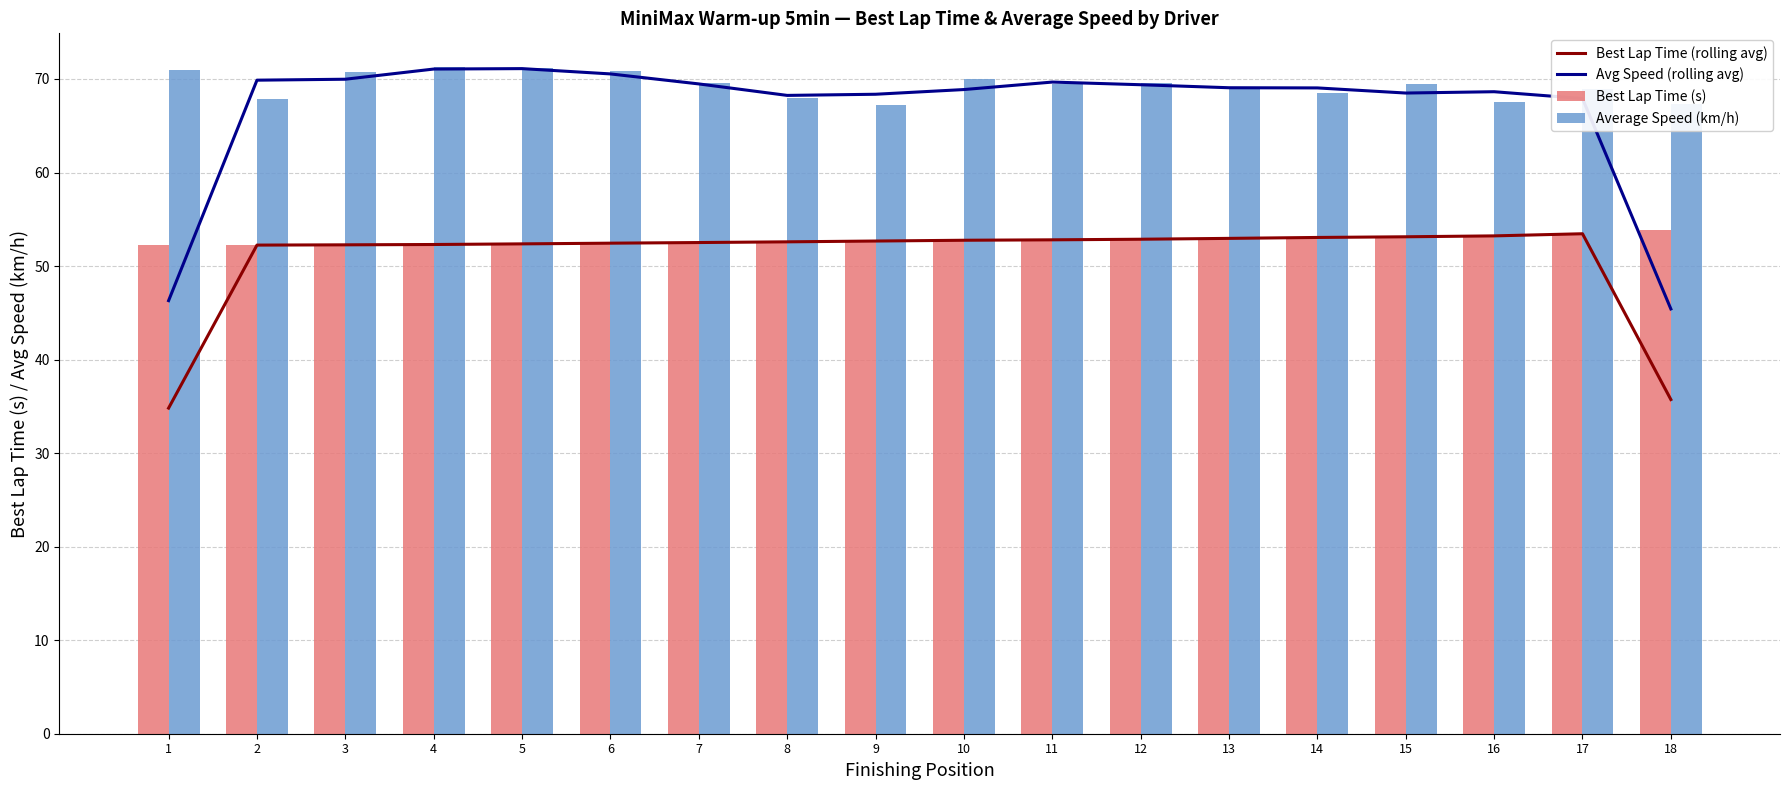

Reading left to right, transcribe all the data shown in this chart.

Best Lap Time (rolling avg): 34.8	52.2	52.3	52.3	52.4	52.4	52.5	52.6	52.7	52.8	52.8	52.9	53.0	53.1	53.1	53.2	53.5	35.7
Avg Speed (rolling avg): 46.3	69.9	70.0	71.1	71.1	70.5	69.5	68.2	68.4	68.9	69.7	69.4	69.1	69.0	68.5	68.6	67.9	45.4
Best Lap Time (s): 52.2	52.2	52.3	52.3	52.3	52.5	52.5	52.5	52.7	52.8	52.8	52.8	53.0	53.1	53.1	53.2	53.4	53.8
Average Speed (km/h): 71.0	67.9	70.7	71.3	71.2	70.8	69.6	68.0	67.2	70.0	69.5	69.6	69.1	68.5	69.5	67.5	68.9	67.3